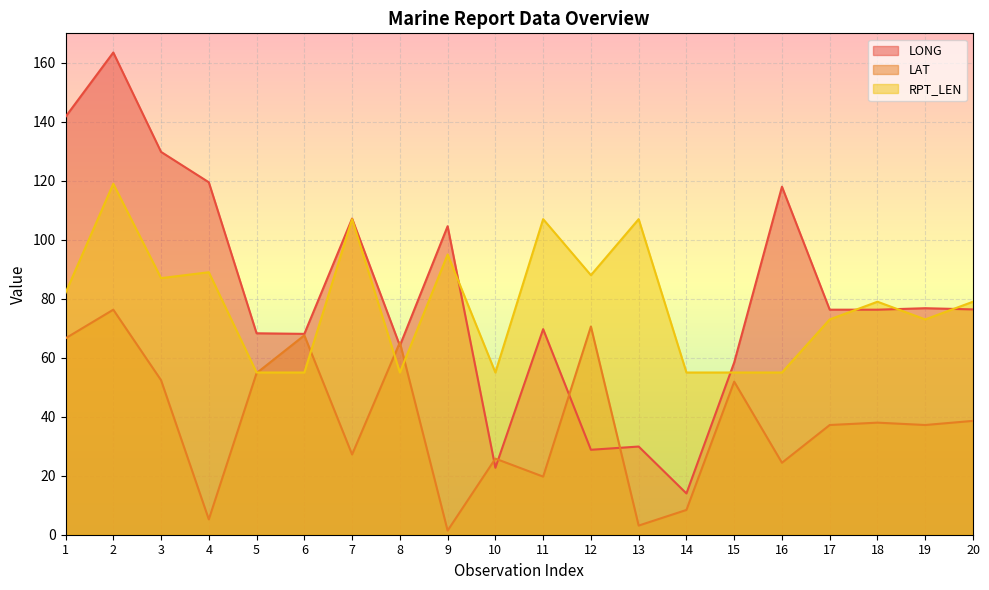

What is the value of the RPT_LEN point at the 16th from the left?

55.0